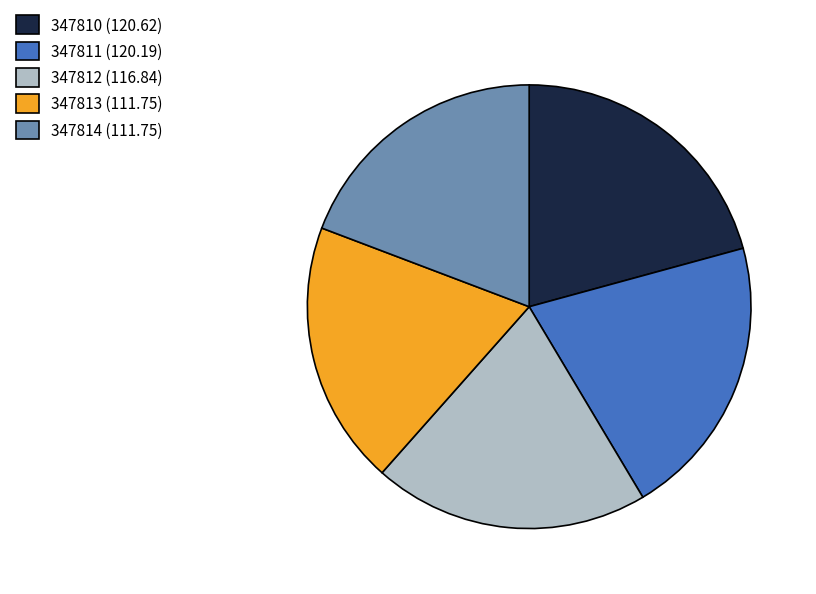

What is the ratio of the value at 347810 (120.62) to the value at 347812 (116.84)?

1.0